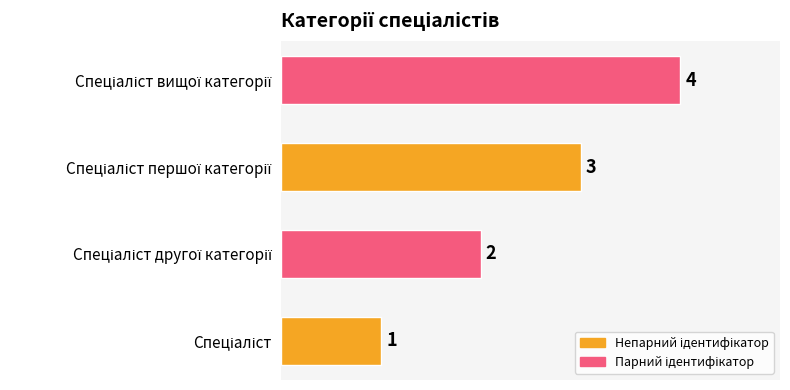

What is the sum of all values?

10